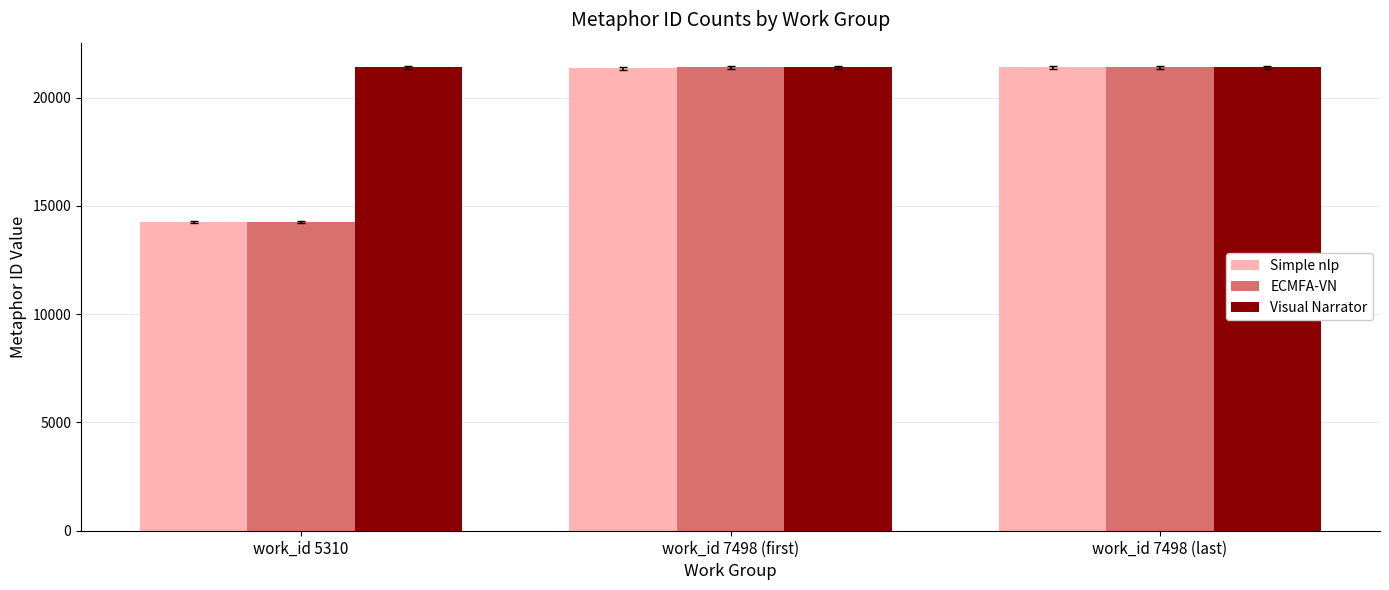

Which series has the largest total across all categories?

Visual Narrator